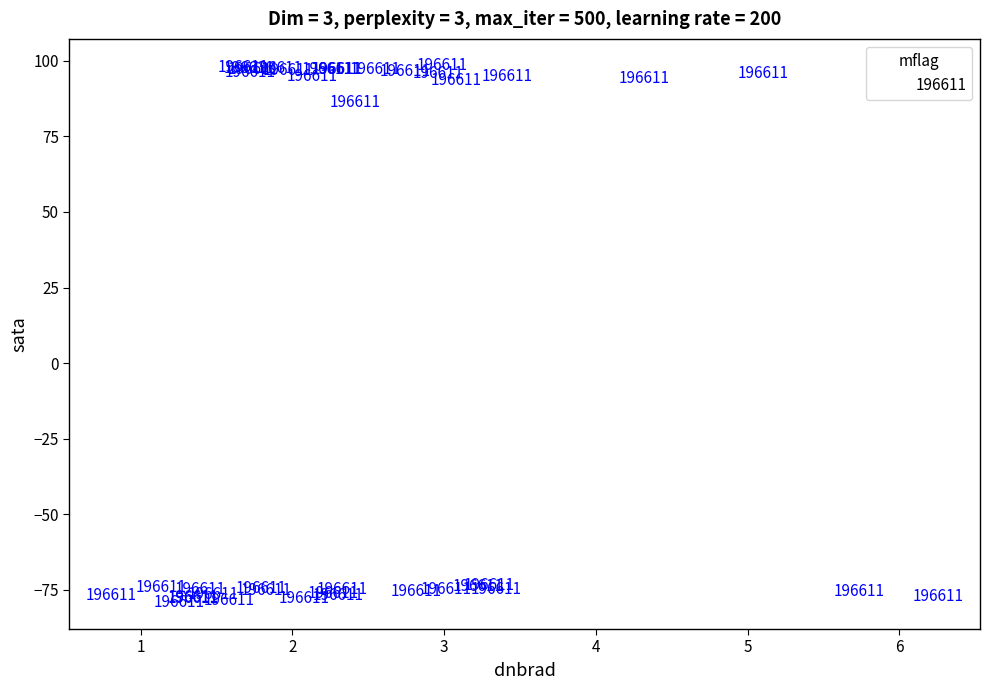

What Y value in the scatter plot is closest to 9?

86.2